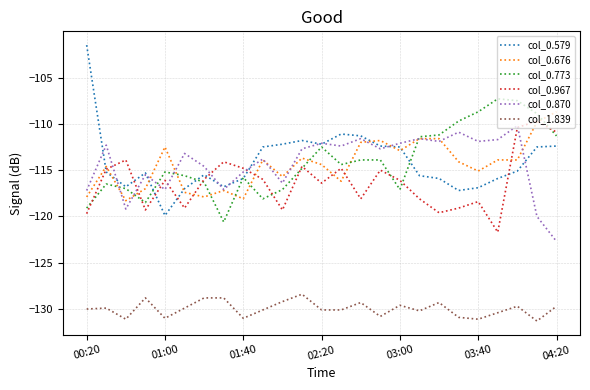

After their last crossing, which series has the higher values: col_0.676 or col_0.579?

col_0.676